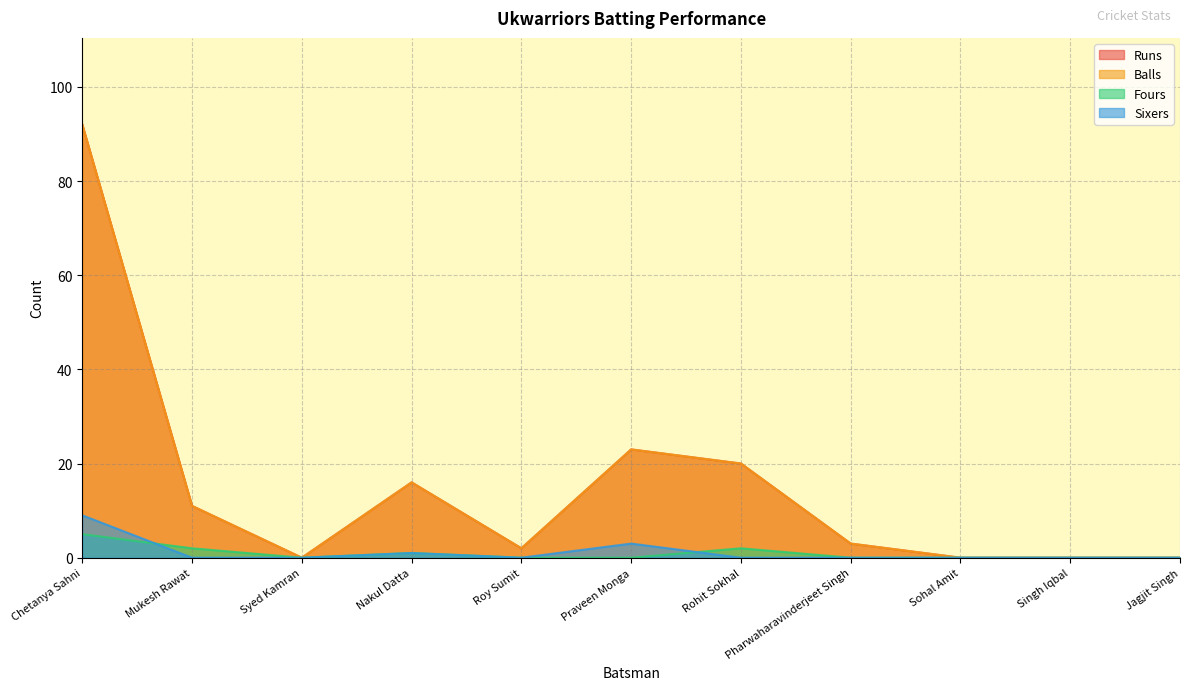

What is the sum of all Sixers values?

13